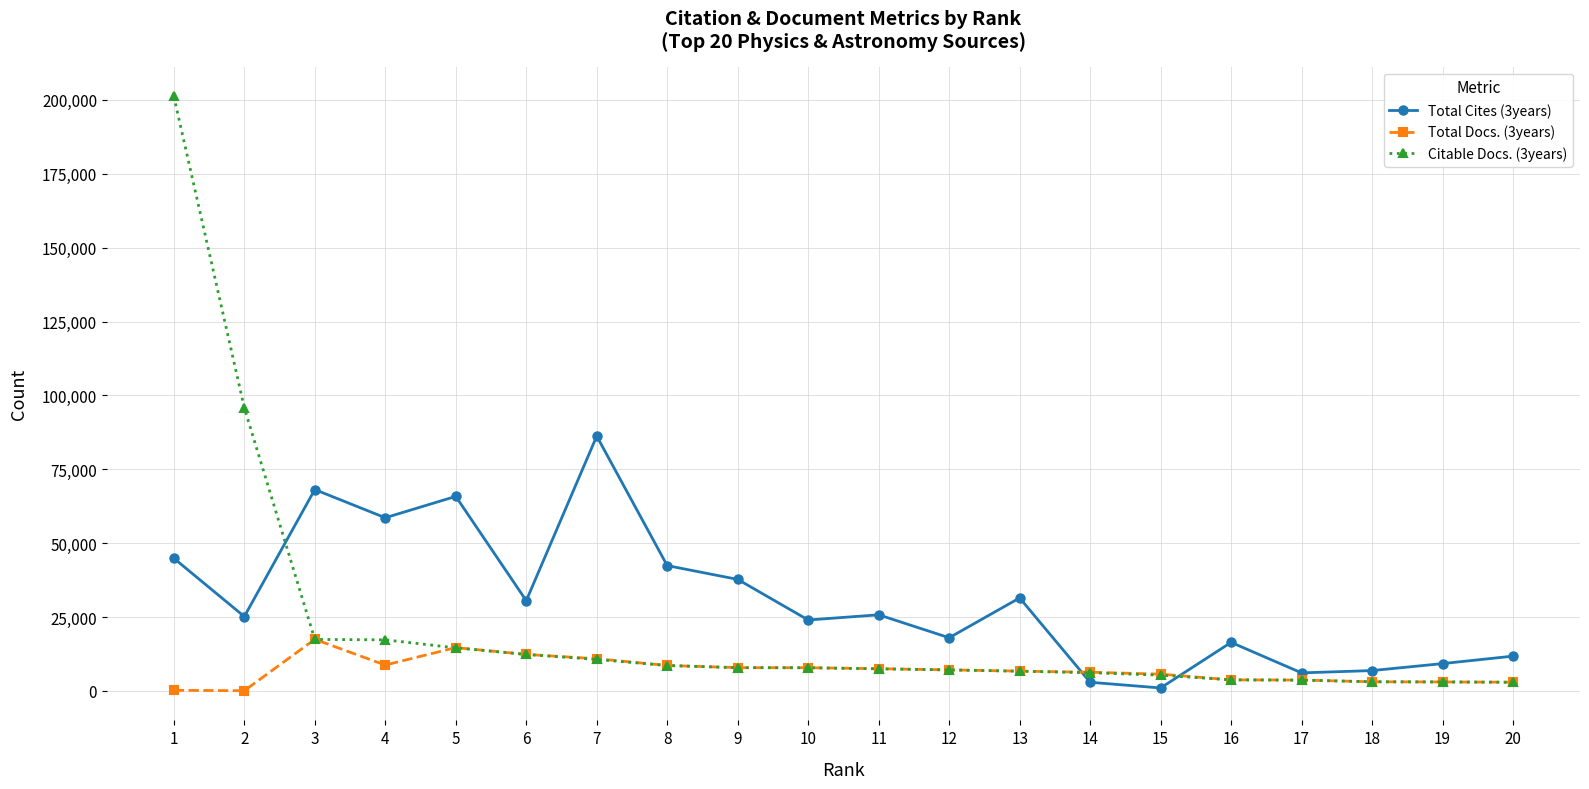

Rank the series by their average value, from highest to lowest.

Total Cites (3years), Citable Docs. (3years), Total Docs. (3years)